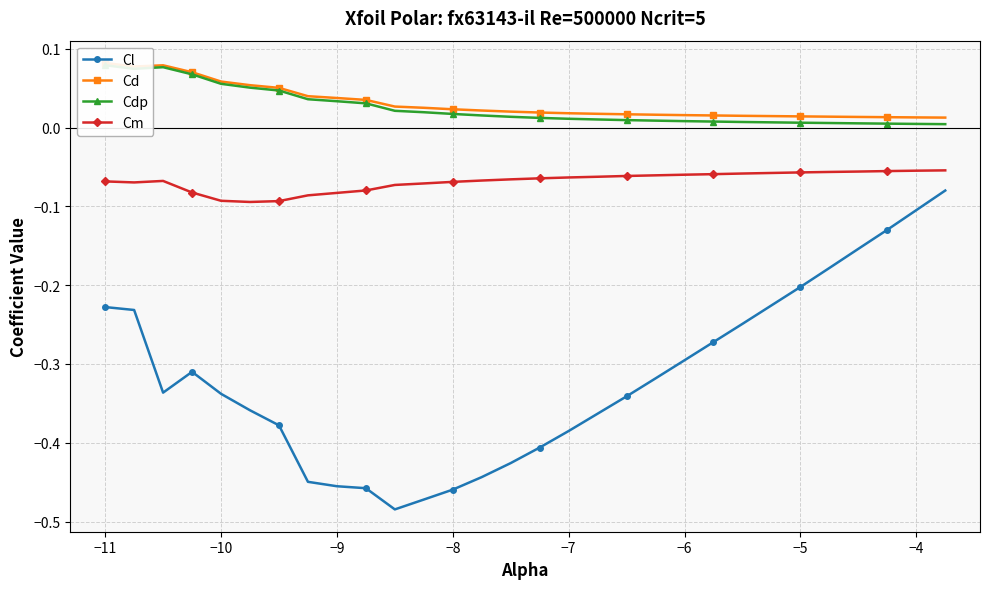

True or false: Cm and Cl intersect in this chart.

False